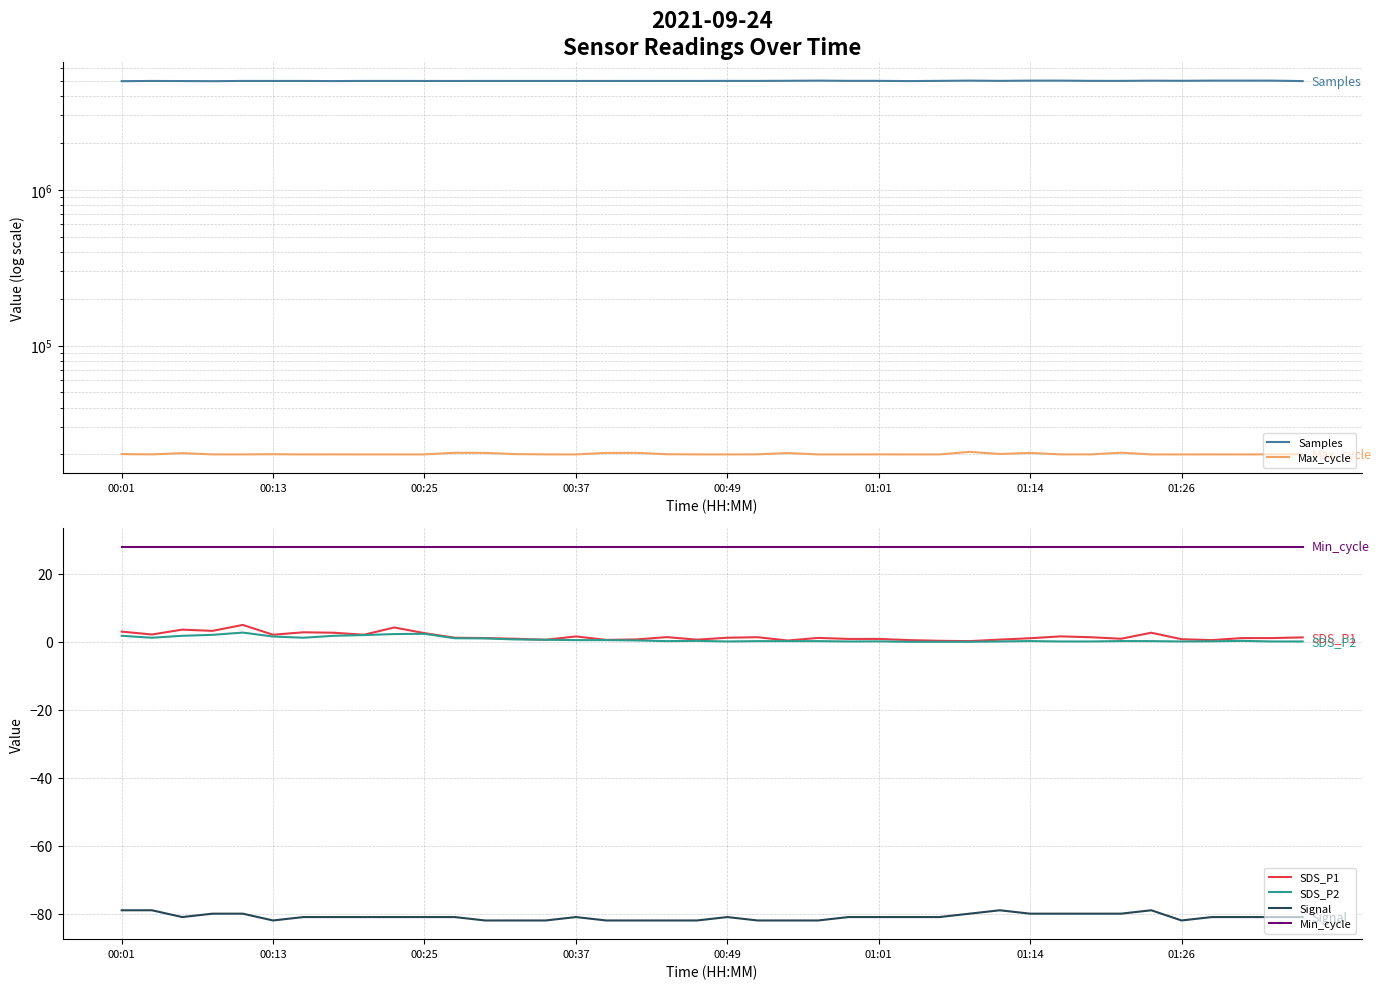

What is the sum of all SDS_P1 values?

61.8